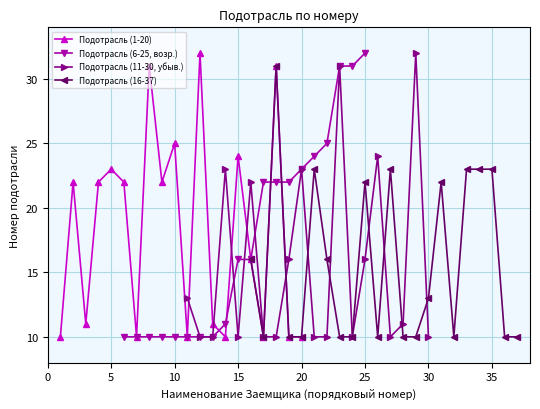

How many interior local peaks does the Подотрасль (1-20) series have?

7